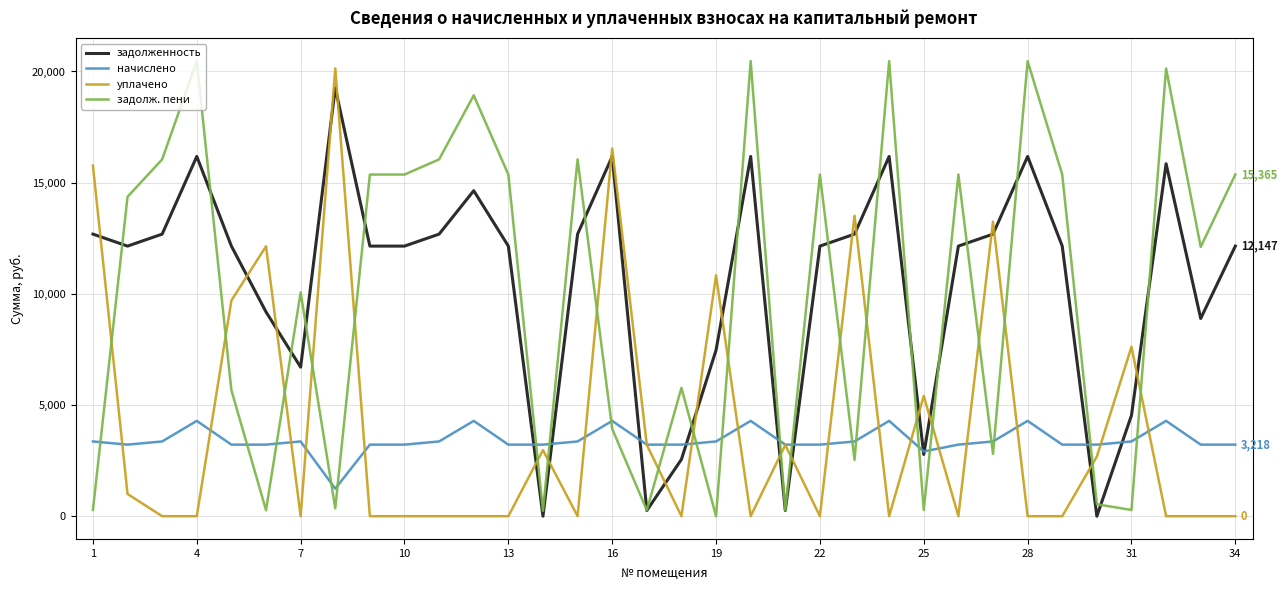

What is the greatest value displayed?

20464.9